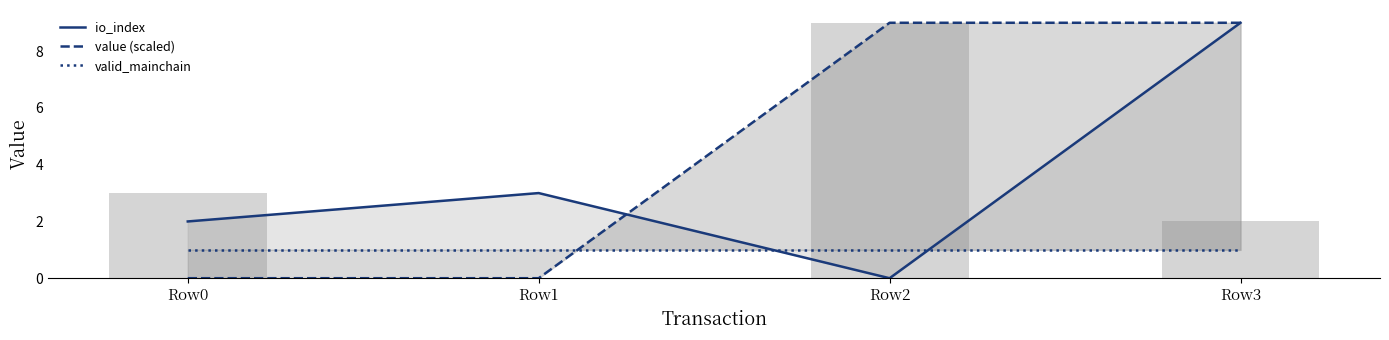

What is the difference between the highest and lowest values at Row1?

3.0